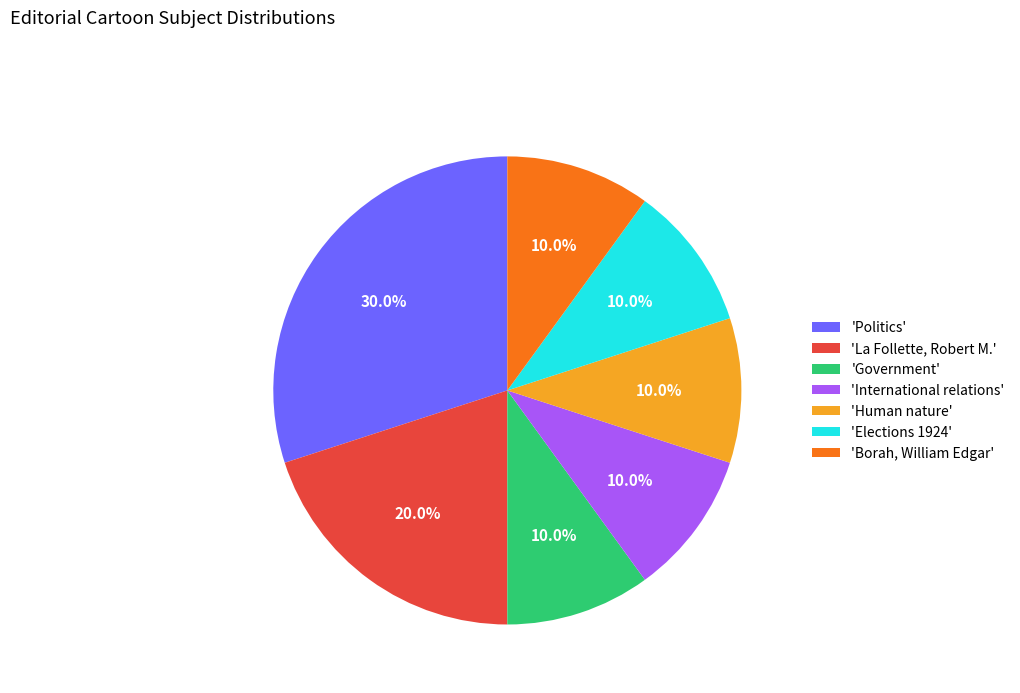

What is the ratio of the value at 'La Follette, Robert M.' to the value at 'International relations'?

2.0